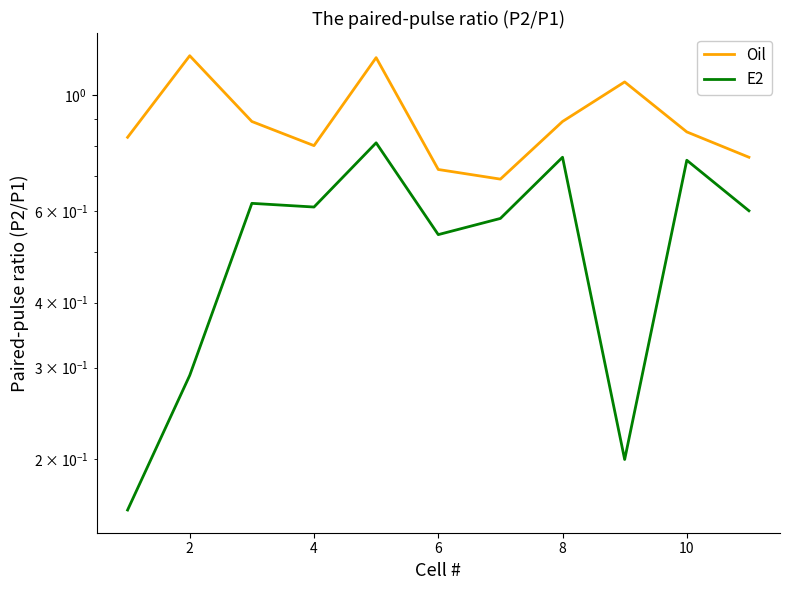

Rank the series at 10 from highest to lowest value.

Oil, E2